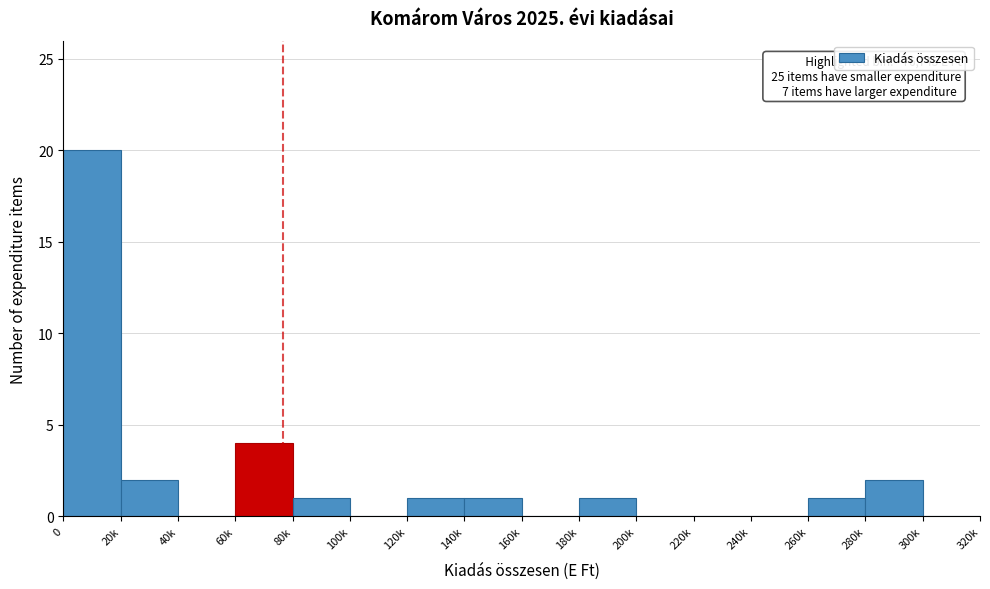

Reading left to right, extract all data points from this chart.

0=20	20k=2	40k=0	60k=4	80k=1	100k=0	120k=1	140k=1	160k=0	180k=1	200k=0	220k=0	240k=0	260k=1	280k=2	300k=0